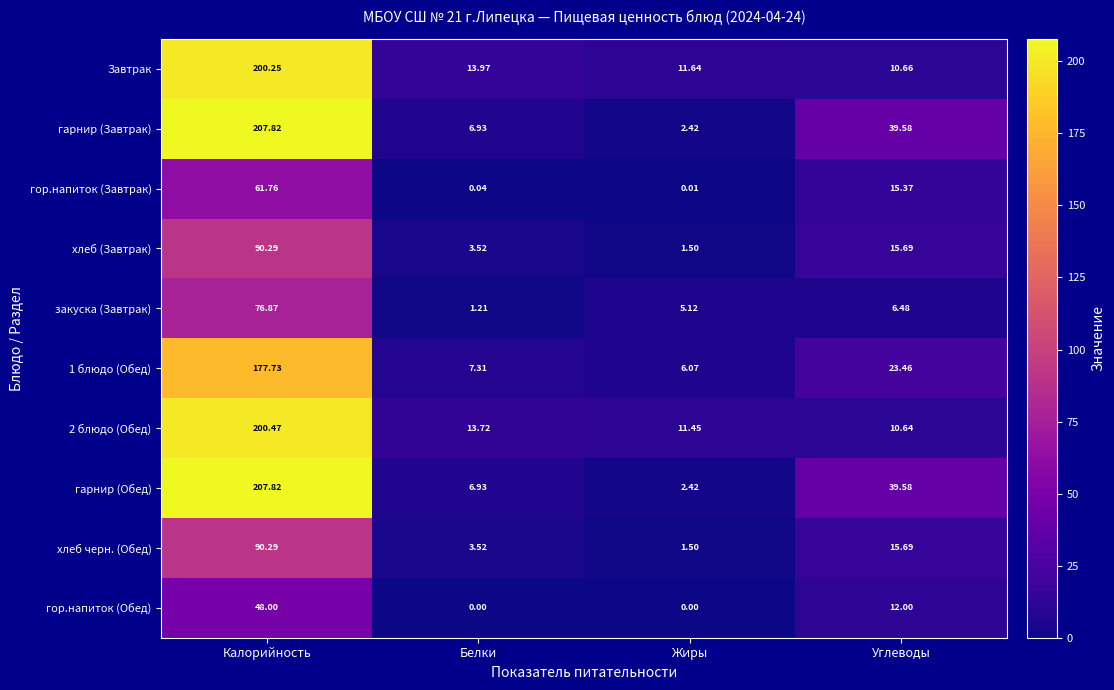

Where is гарнир (Завтрак) nearest to the value 105?

Углеводы